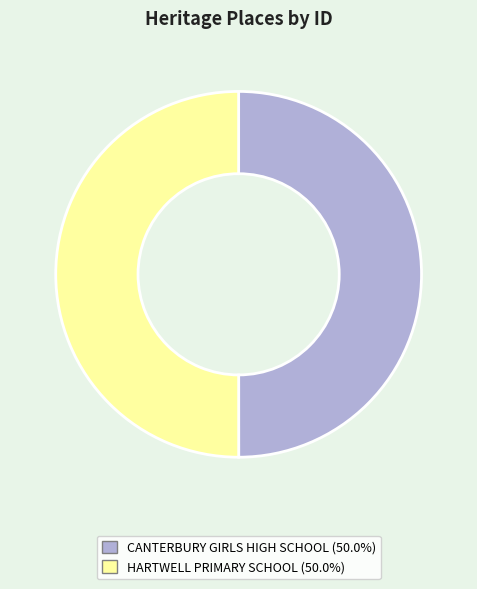

Approximately how many times larger is the value at HARTWELL PRIMARY SCHOOL compared to CANTERBURY GIRLS HIGH SCHOOL?

1.0